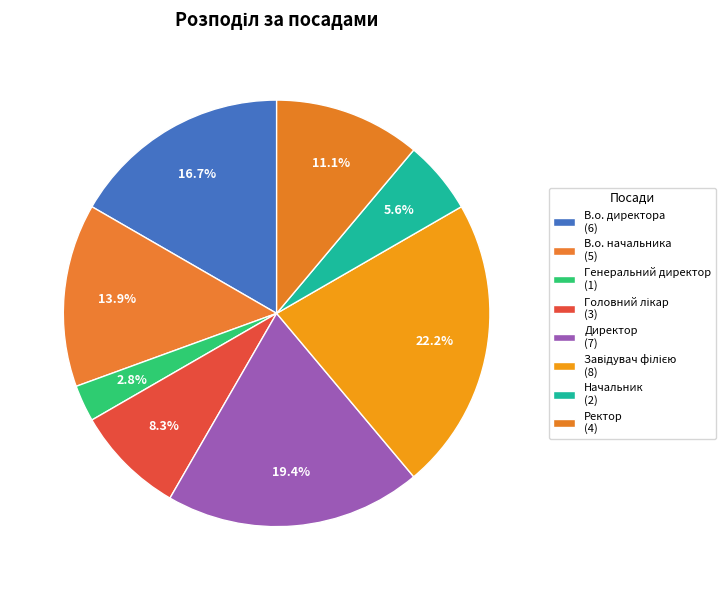

To the nearest percent, what percentage of the pie is В.о. начальника?

14%